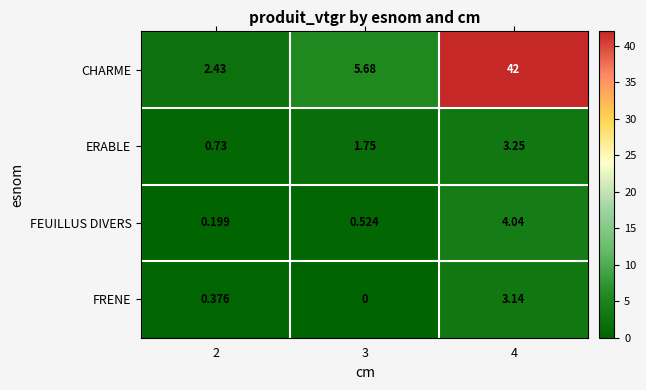

List the series in order of their peak value, lowest first.

FRENE, ERABLE, FEUILLUS DIVERS, CHARME